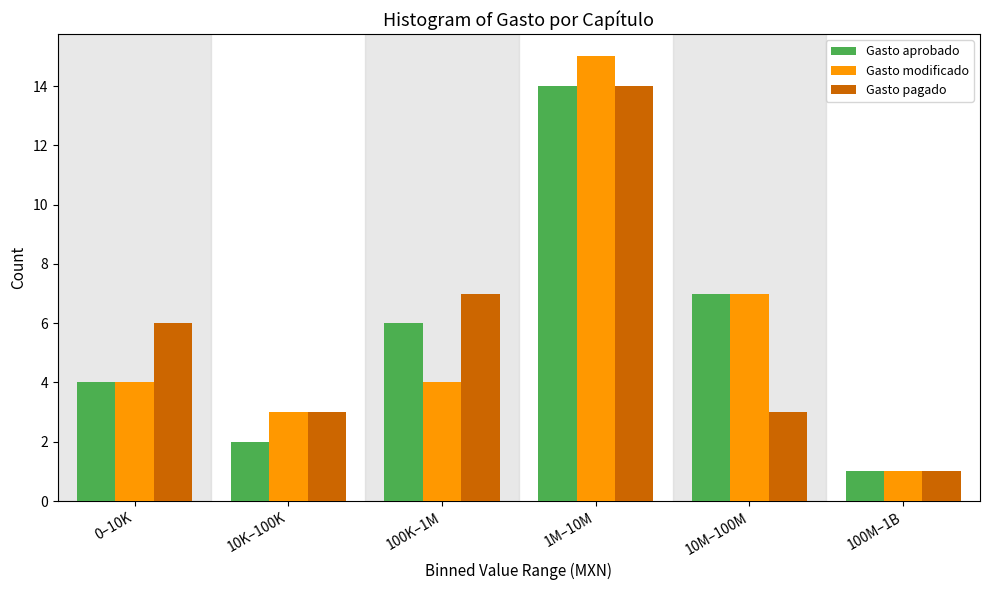

Reading left to right, transcribe all the data shown in this chart.

Gasto aprobado: 0–10K=4	10K–100K=2	100K–1M=6	1M–10M=14	10M–100M=7	100M–1B=1
Gasto modificado: 0–10K=4	10K–100K=3	100K–1M=4	1M–10M=15	10M–100M=7	100M–1B=1
Gasto pagado: 0–10K=6	10K–100K=3	100K–1M=7	1M–10M=14	10M–100M=3	100M–1B=1